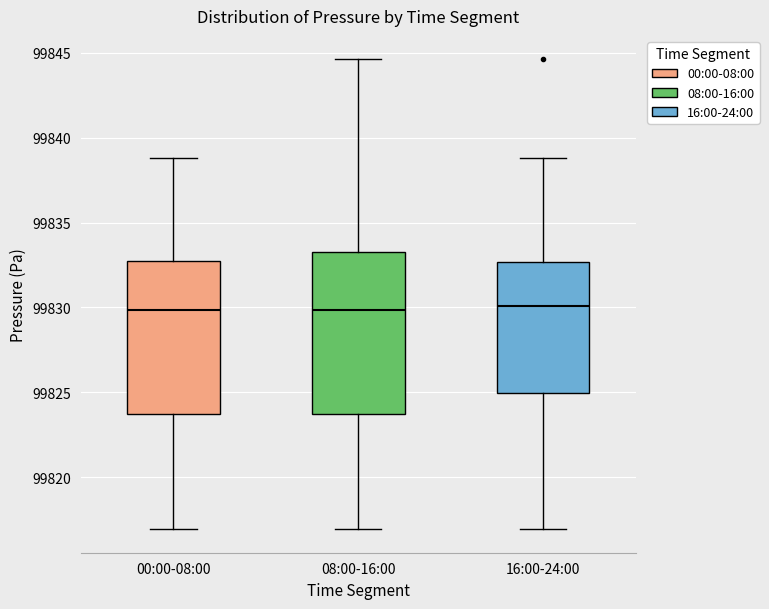

Reading left to right, transcribe this box plot: for each box, give where its median line is, the range the box spans, and where its two whiskers end, as read against the y-axis. The values are not printed on the chart, so give them approximately, as read against the axis.

00:00-08:00: median 99830.0, box 99823.5 to 99832.5, whiskers 99817.0 to 99839.0
08:00-16:00: median 99830.0, box 99823.5 to 99833.5, whiskers 99817.0 to 99844.5
16:00-24:00: median 99830.0, box 99825.0 to 99832.5, whiskers 99817.0 to 99839.0